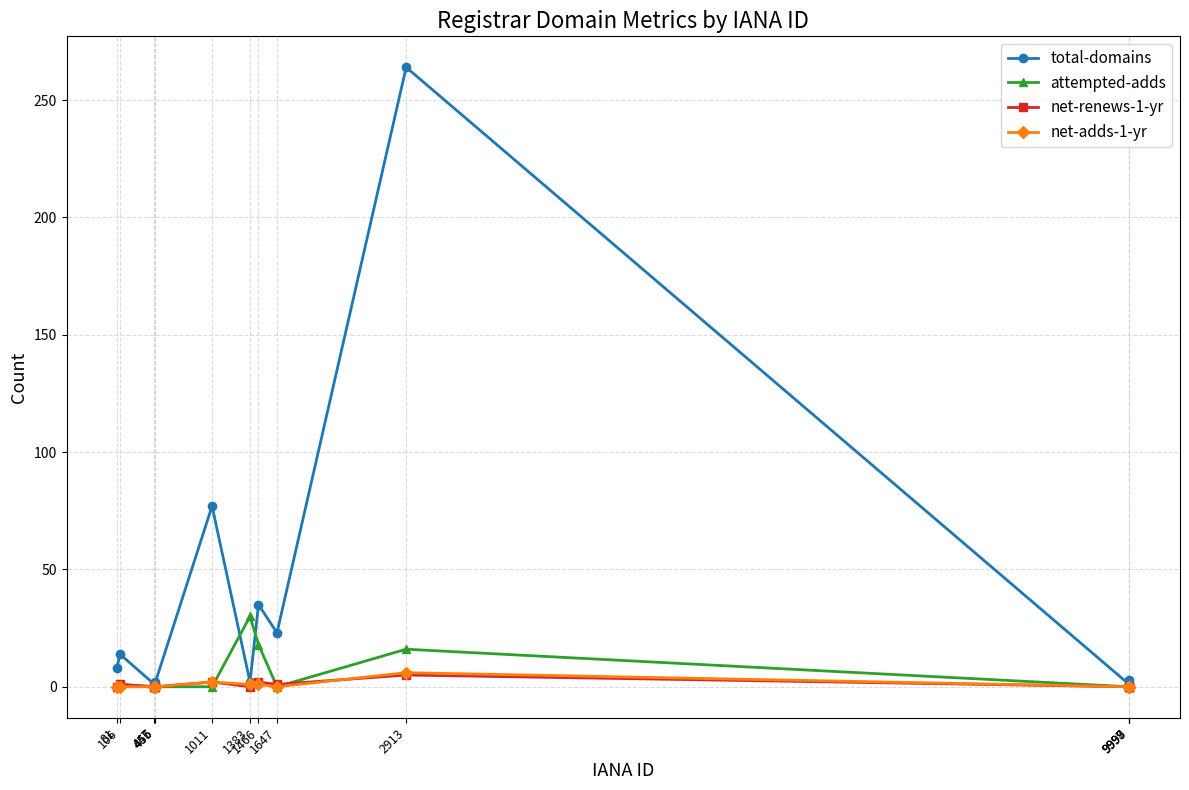

True or false: total-domains has more than 2 points higher than both neighbors.

True